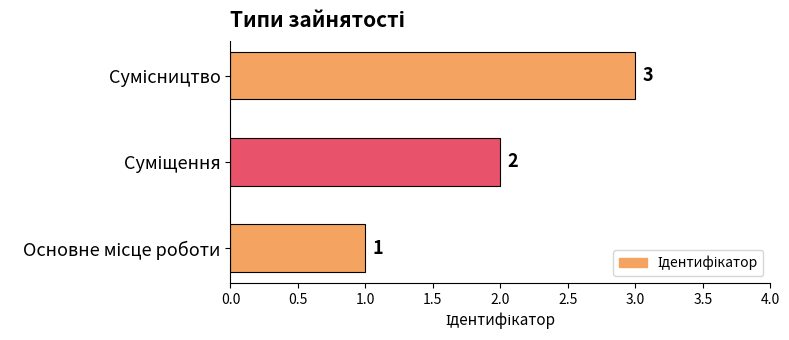

What is the smallest value displayed?

1